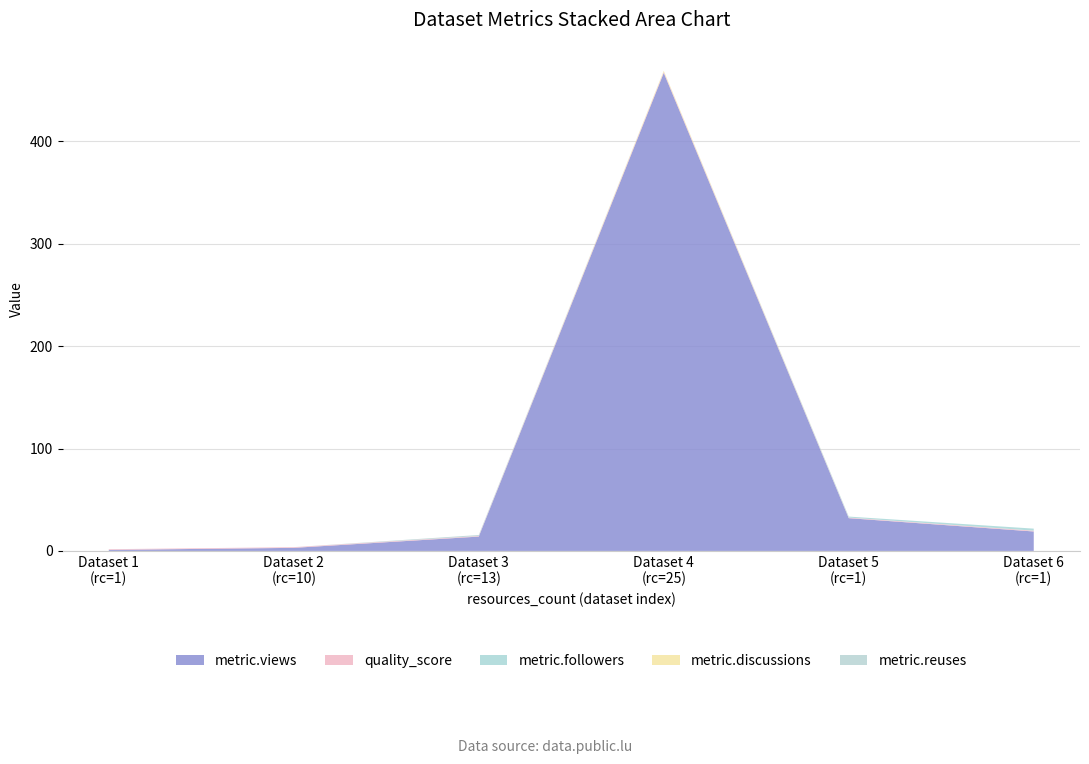

Reading left to right, transcribe all the data shown in this chart.

metric.views: 1=1.0	10=3.0	13=14.0	25=467.0	1=32.0	1=19.0
quality_score: 1=0.7	10=0.7	13=0.6	25=1.0	1=0.6	1=0.8
metric.followers: 1=0.0	10=0.0	13=0.0	25=0.0	1=1.0	1=2.0
metric.discussions: 1=0.0	10=0.0	13=0.0	25=1.0	1=0.0	1=0.0
metric.reuses: 1=0.0	10=0.0	13=1.0	25=0.0	1=0.0	1=0.0